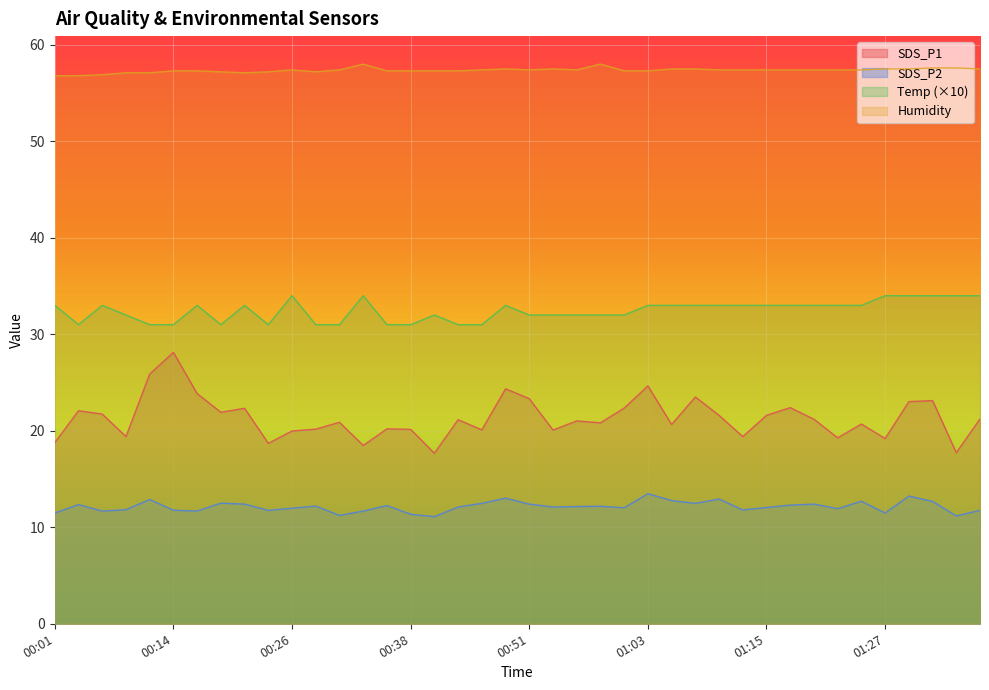

How many lines are shown in the chart?

4